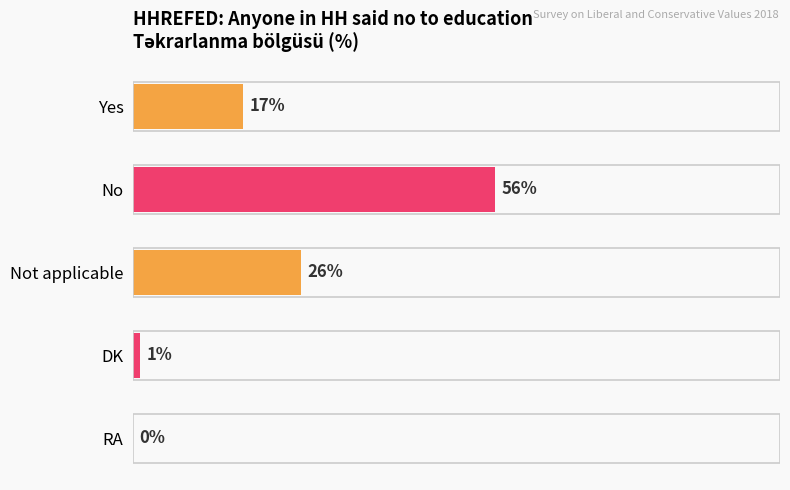

At which label is the value closest to 28?

Not applicable